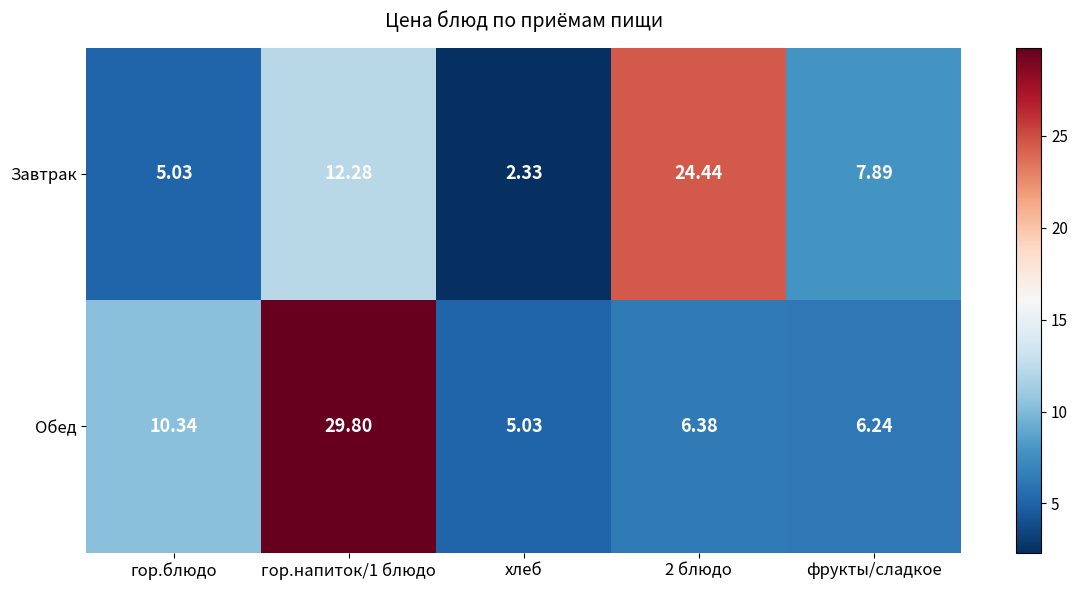

List the series in order of their overall mean, lowest first.

Завтрак, Обед